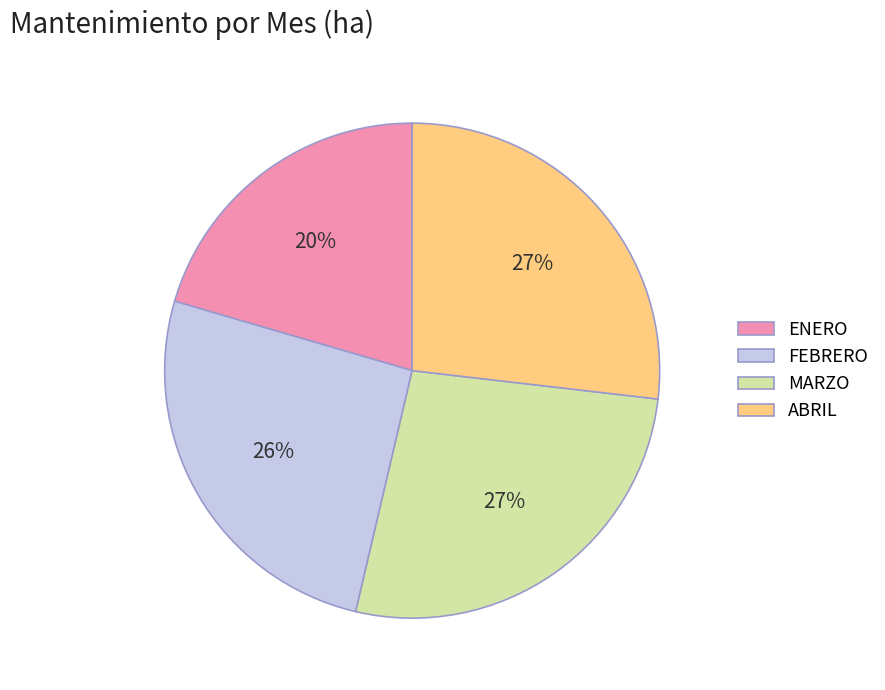

Which category has the smallest portion of the pie?

ENERO